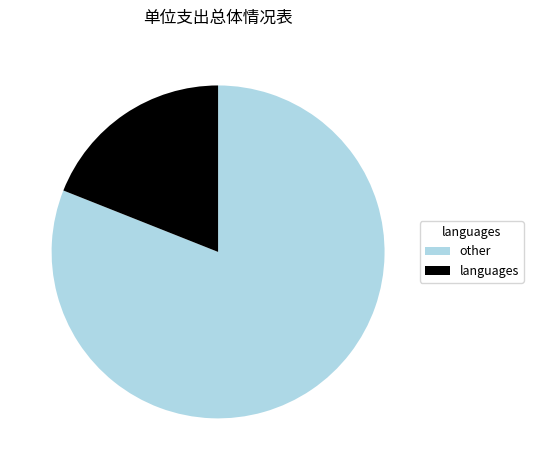

Between languages and other, which is larger?

other